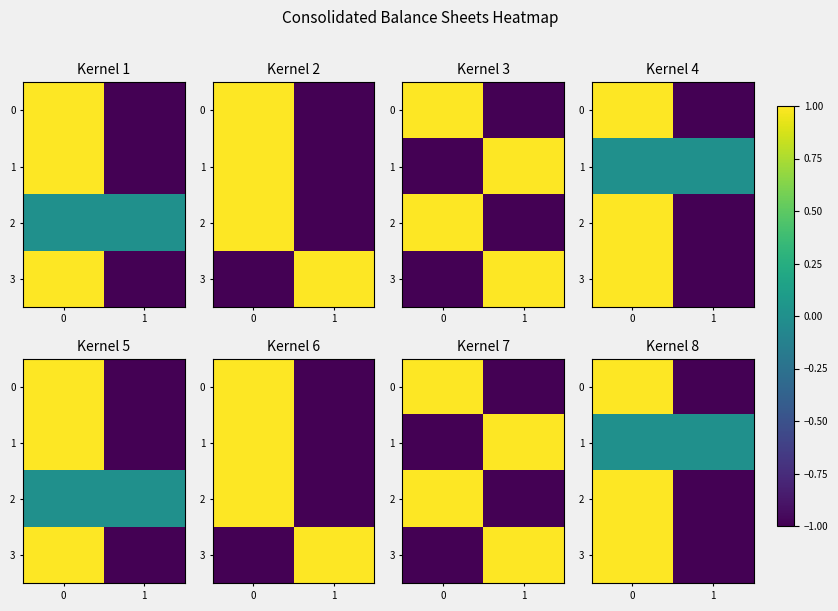

What is the difference between the maximum and minimum values in the 3 series?

2